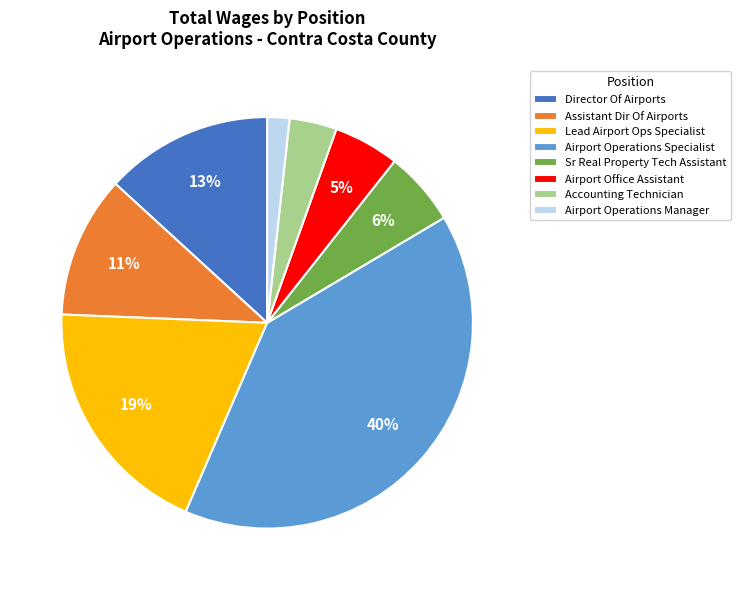

Rank the categories by value from highest to lowest.

Airport Operations Specialist, Lead Airport Ops Specialist, Director Of Airports, Assistant Dir Of Airports, Sr Real Property Tech Assistant, Airport Office Assistant, Accounting Technician, Airport Operations Manager